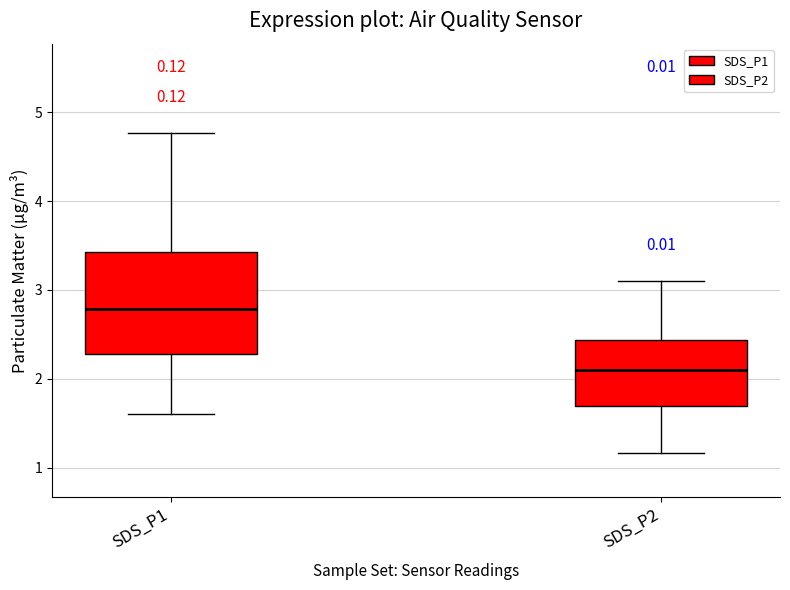

Which box has the highest median line?

SDS_P1